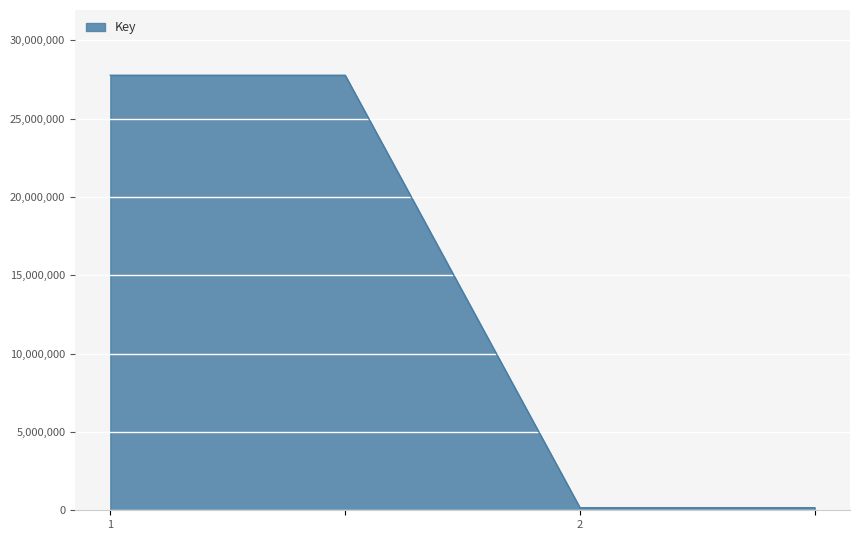

What is the maximum value shown in the chart?

27777453